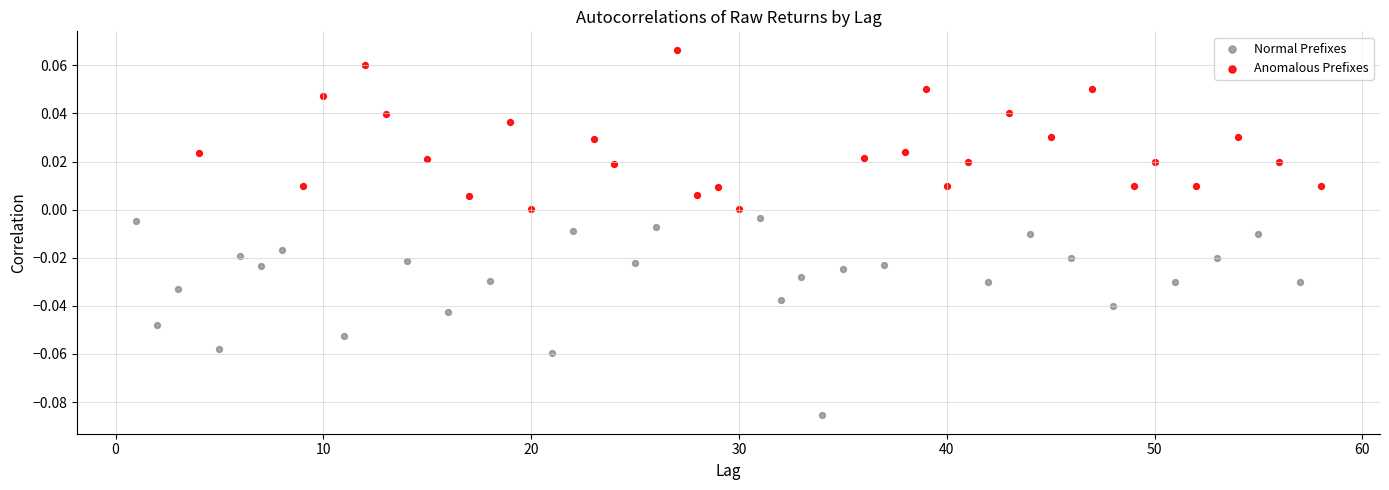

Which series has the largest Y range (max minus min)?

Normal Prefixes